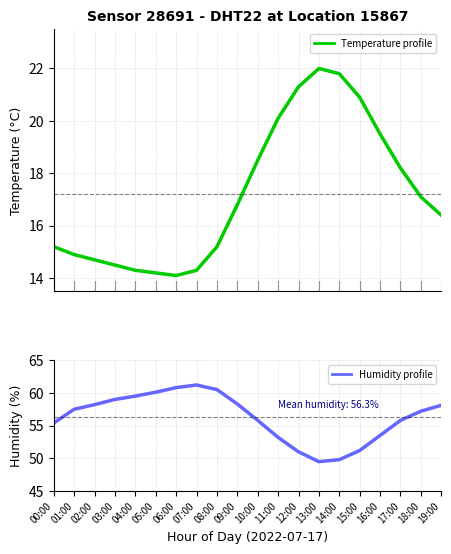

Reading left to right, what are all the values shown in this chart?

Temperature profile: 00:00=15.2	01:00=14.9	02:00=14.7	03:00=14.5	04:00=14.3	05:00=14.2	06:00=14.1	07:00=14.3	08:00=15.2	09:00=16.8	10:00=18.5	11:00=20.1	12:00=21.3	13:00=22.0	14:00=21.8	15:00=20.9	16:00=19.5	17:00=18.2	18:00=17.1	19:00=16.4
Humidity profile: 00:00=55.4	01:00=57.5	02:00=58.2	03:00=59.0	04:00=59.5	05:00=60.1	06:00=60.8	07:00=61.2	08:00=60.5	09:00=58.3	10:00=55.8	11:00=53.2	12:00=51.0	13:00=49.5	14:00=49.8	15:00=51.2	16:00=53.5	17:00=55.8	18:00=57.2	19:00=58.1